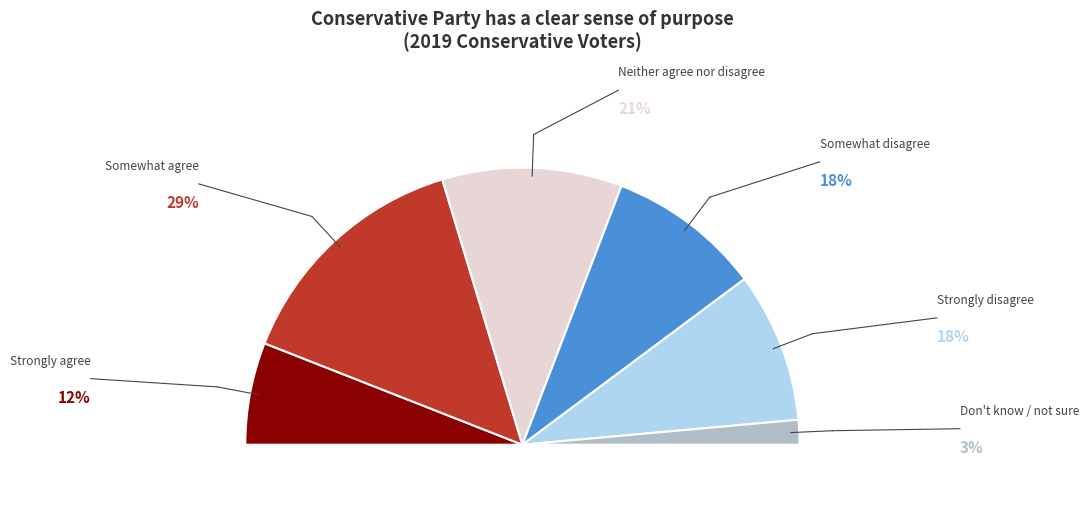

To the nearest percent, what portion does Somewhat agree represent?

29%